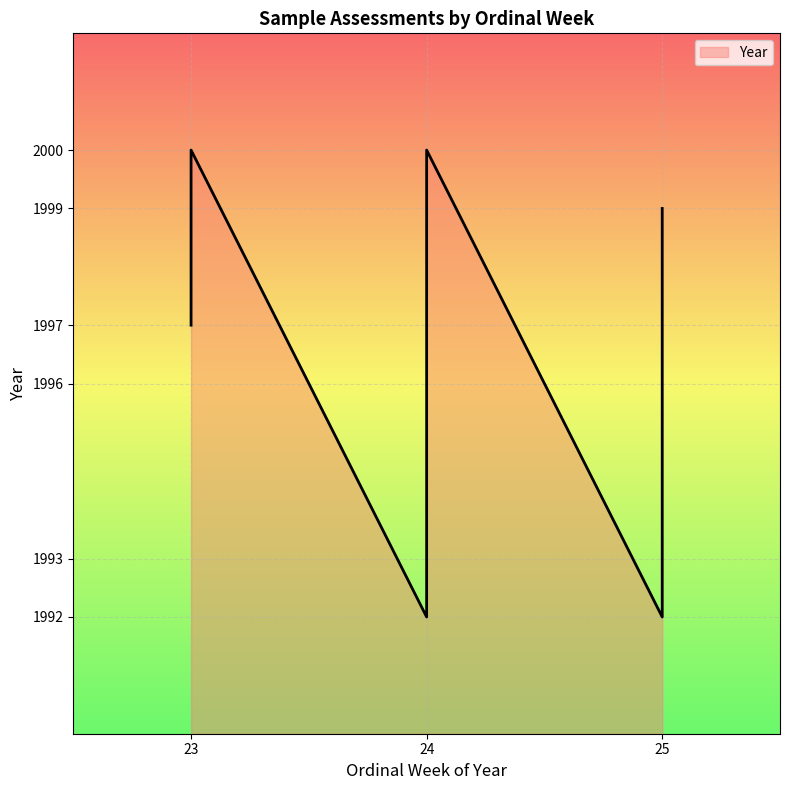

What is the greatest value displayed?

2000